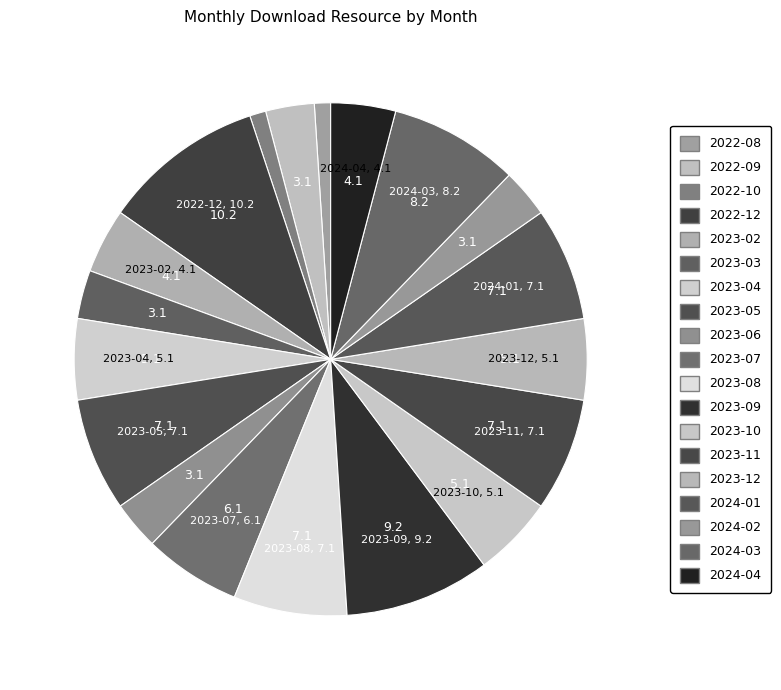

Do 2023-12 and 2023-07 together represent more than half of the pie?

No